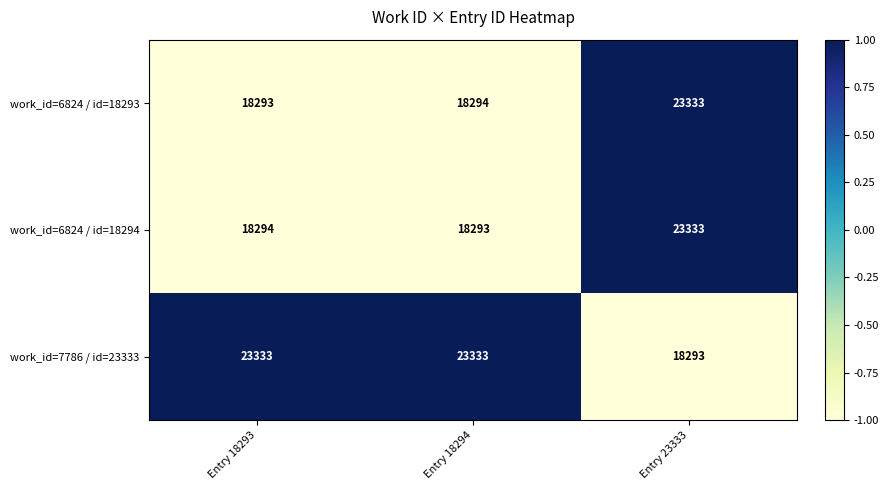

Count the work_id=7786 / id=23333 values in the range 18293 to 23333.

3